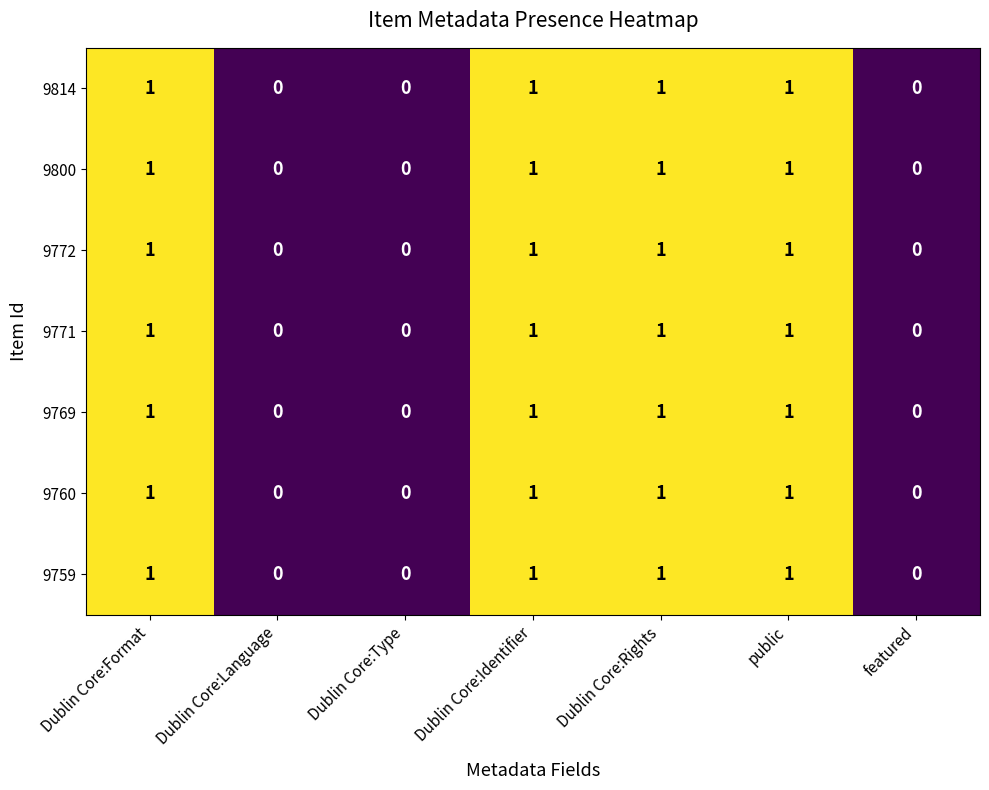

Is the value of 9769 at public greater than the value of 9772 at Dublin Core:Type?

Yes